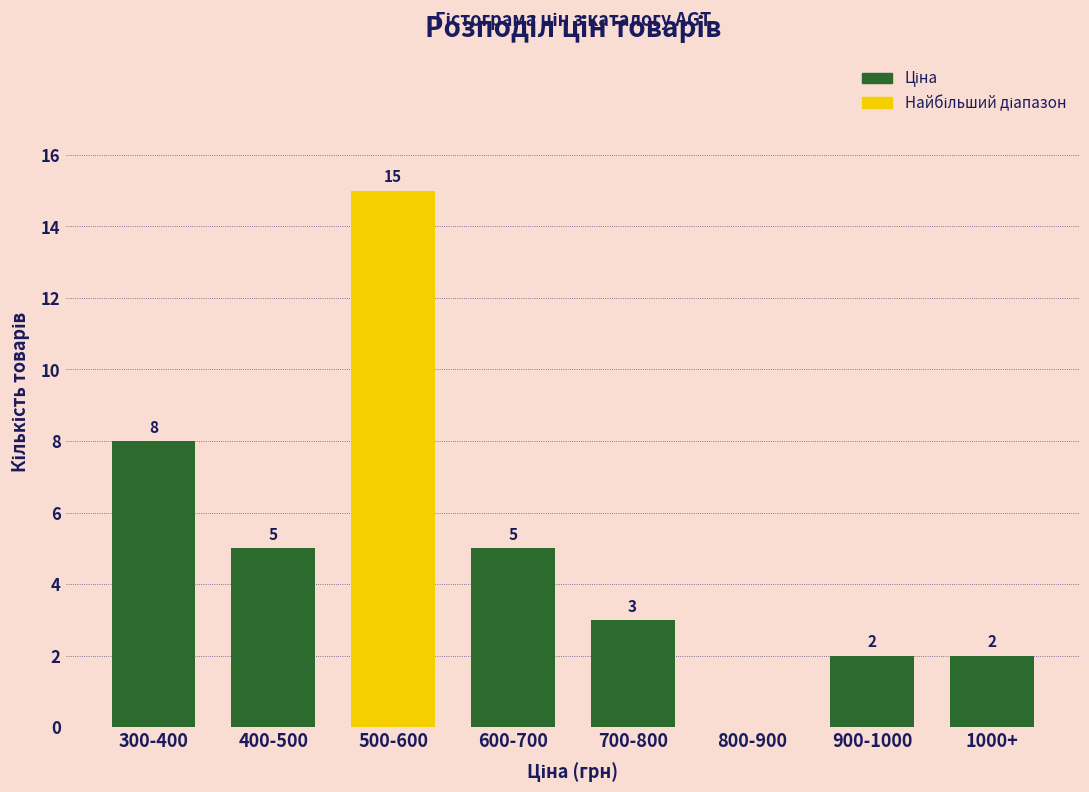

Reading left to right, list all the values displayed in this chart.

300-400=8	400-500=5	500-600=15	600-700=5	700-800=3	800-900=0	900-1000=2	1000+=2